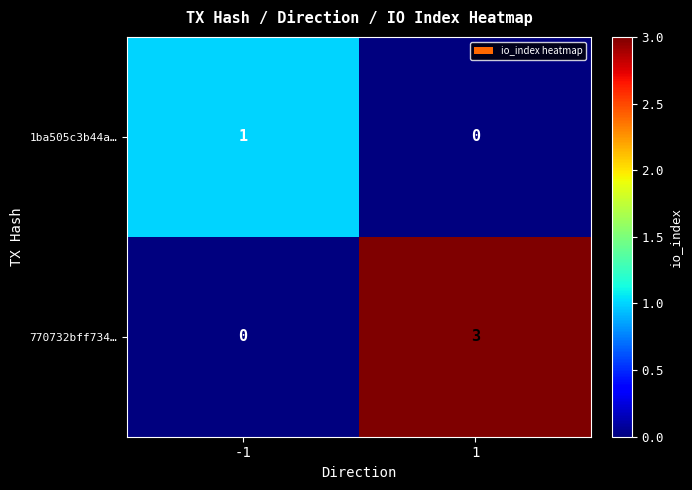

At which category is the sum across all series the highest?

1